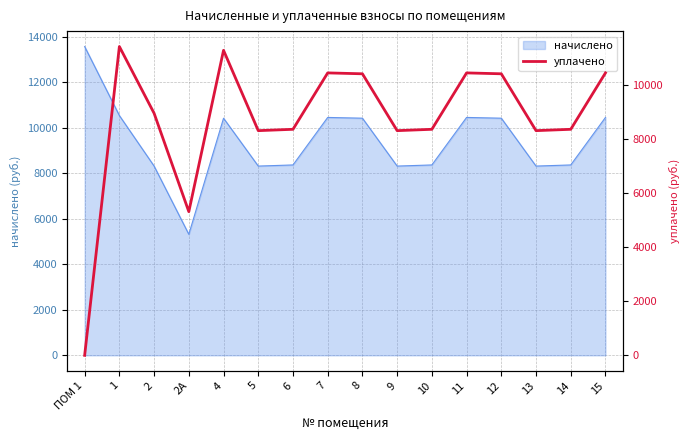

What value does the data have at 7?

10449.4